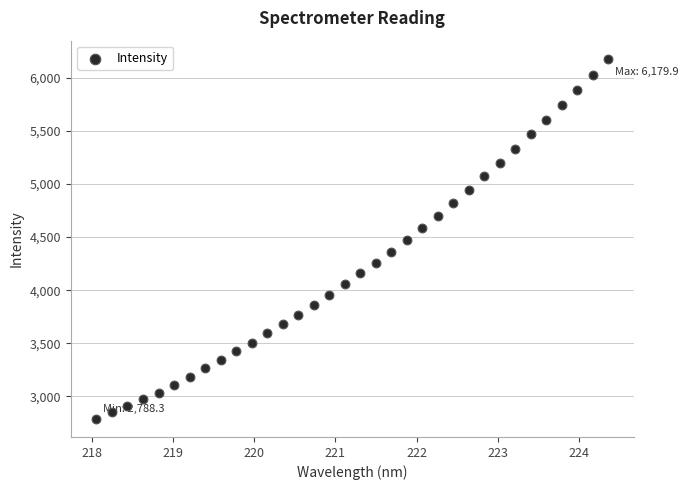

What is the range of Y values (max minus min)?

3391.6